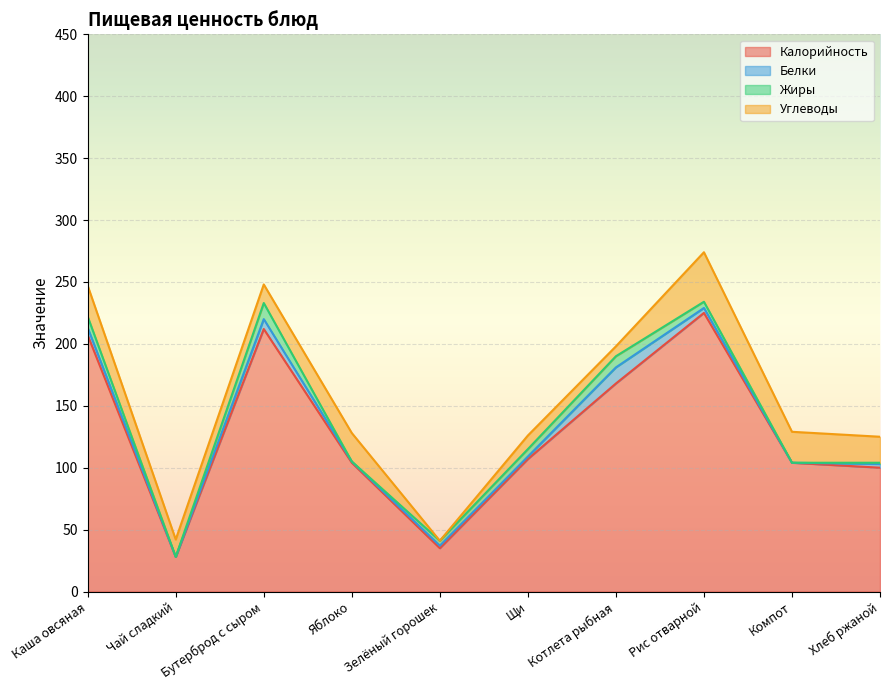

What are all the series names shown in the legend?

Калорийность, Белки, Жиры, Углеводы